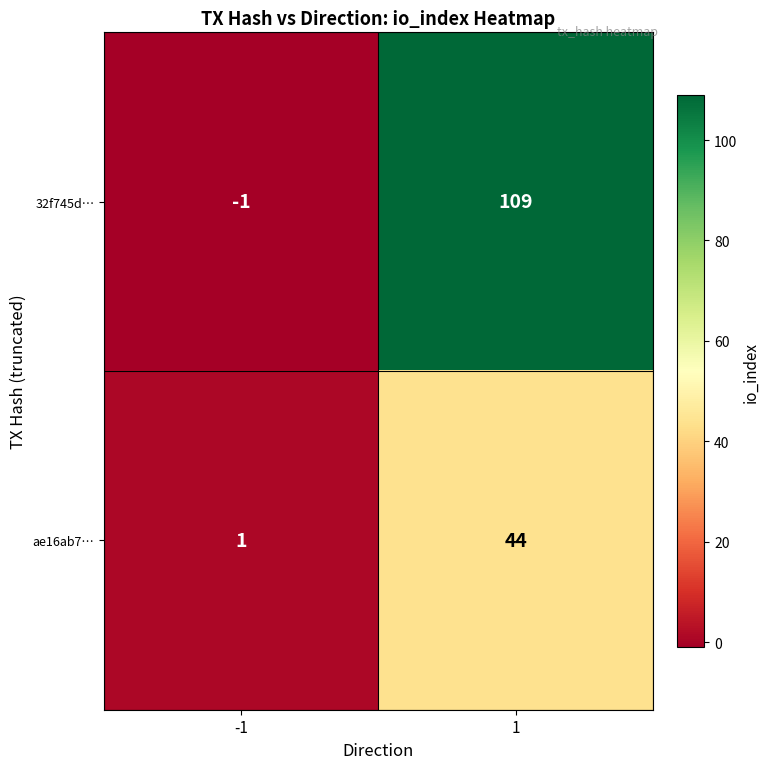

The 32f745d… series shows -1 at -1. True or false?

True